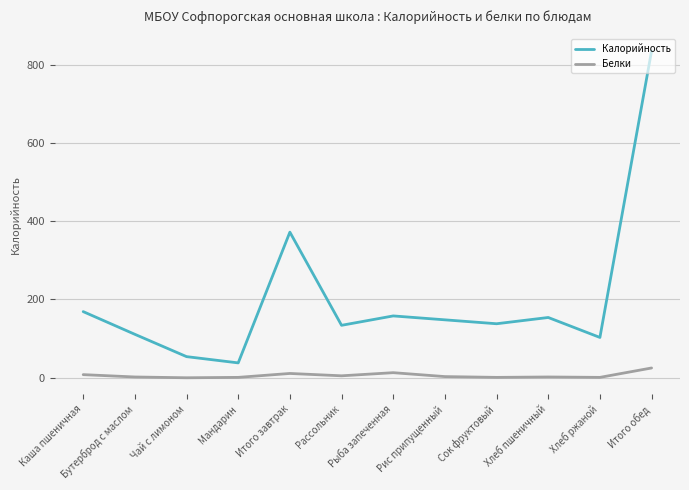

Read the Калорийность value at Чай с лимоном, to the nearest 50.

50